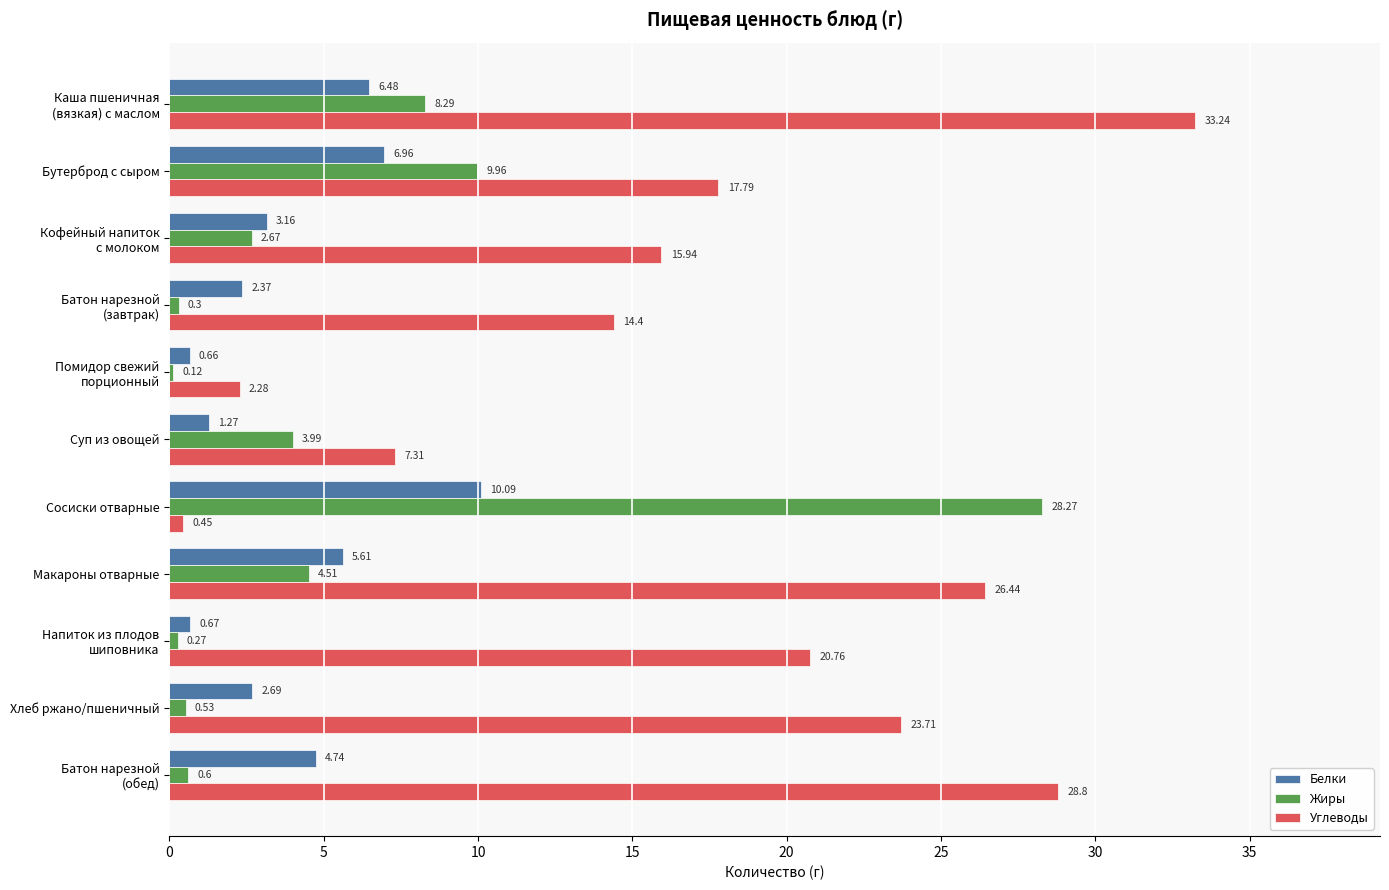

Which series has the largest total across all categories?

Углеводы